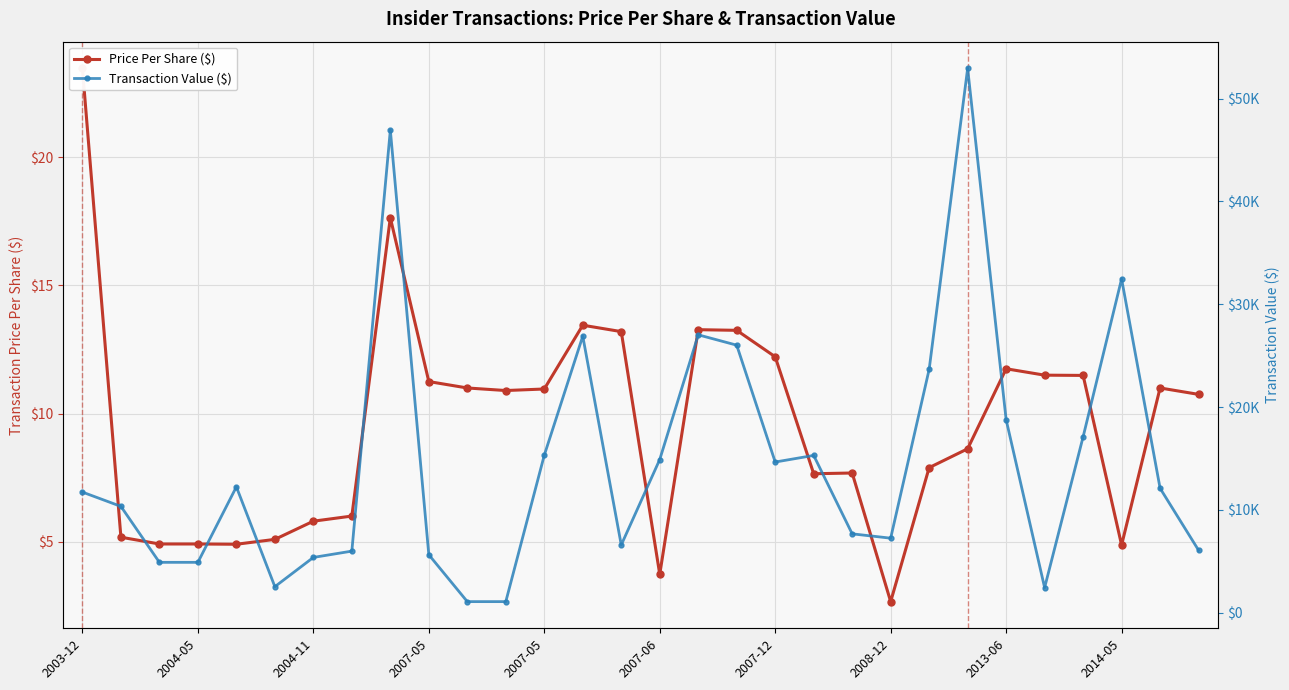

True or false: Price Per Share ($) has a value of 1.1 at 2007-05.

False